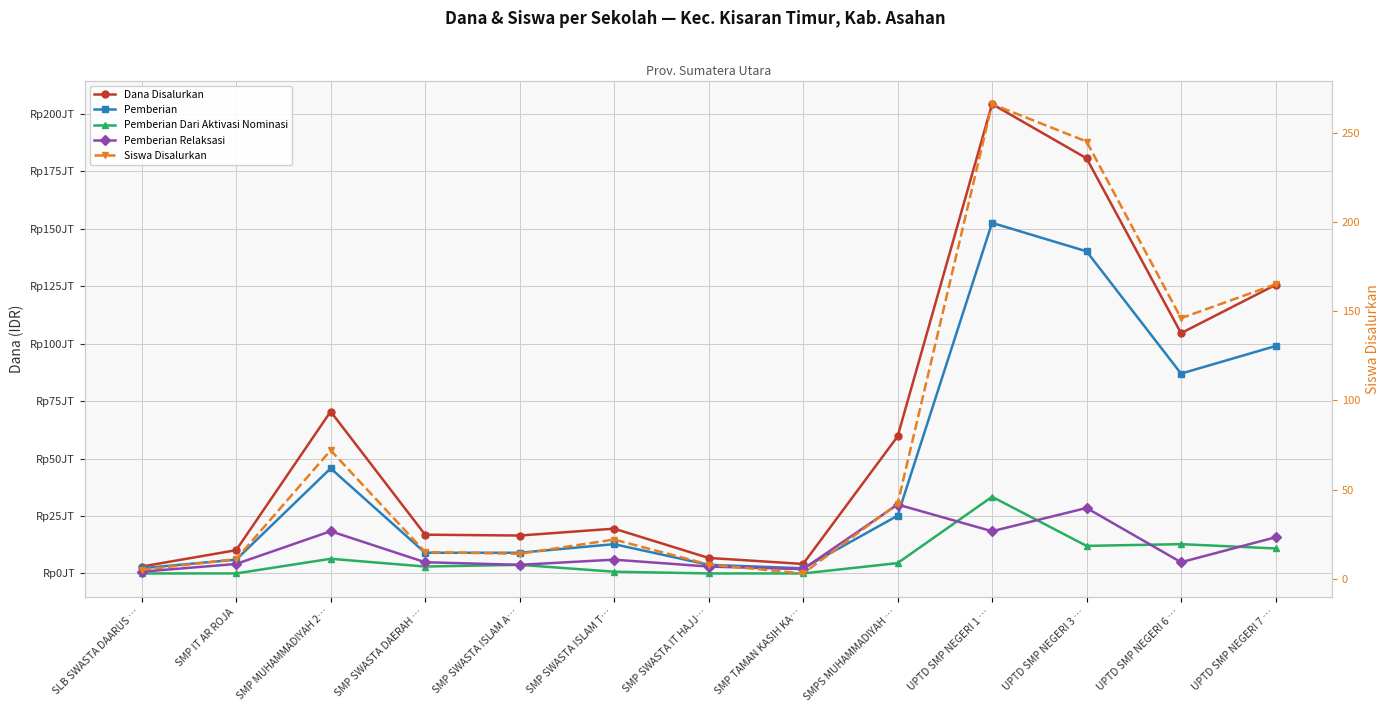

Where is the first local minimum for Pemberian Dari Aktivasi Nominasi?

SMP SWASTA DAERAH …